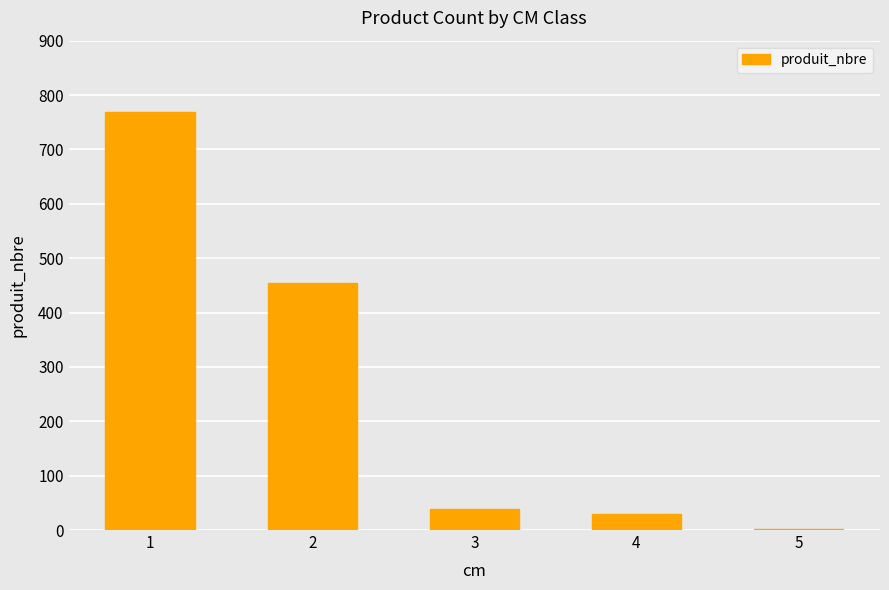

What is the maximum value shown in the chart?

768